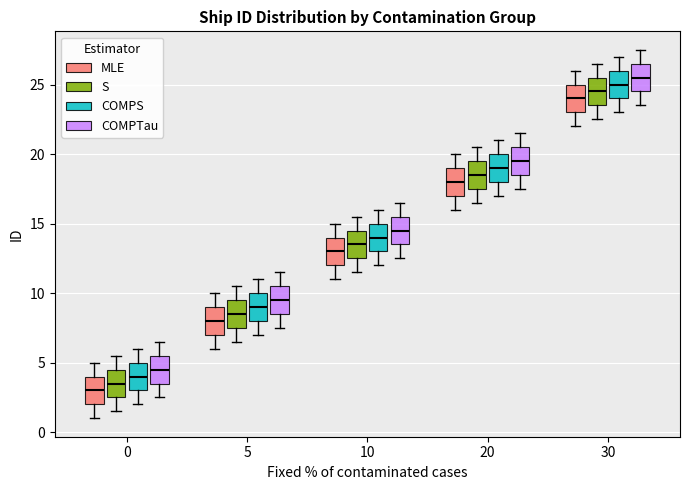

Which box has the lowest median line?

0 (MLE)